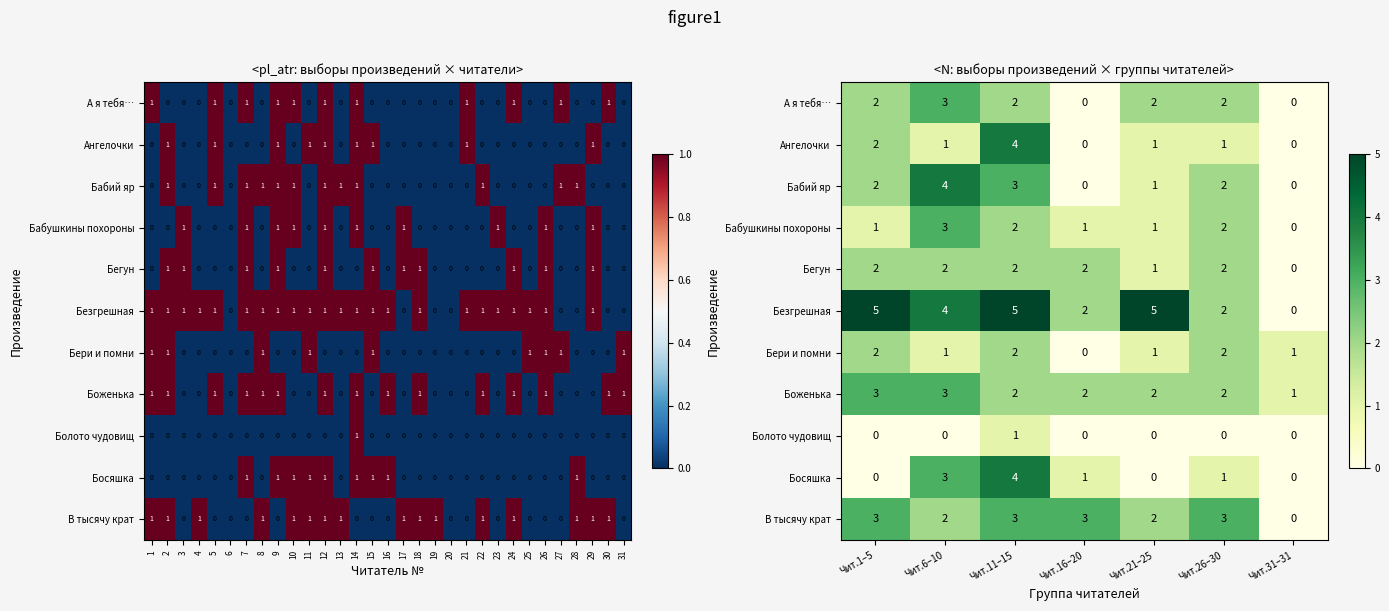

Which category has the lowest value across all series?

Чит.16–20